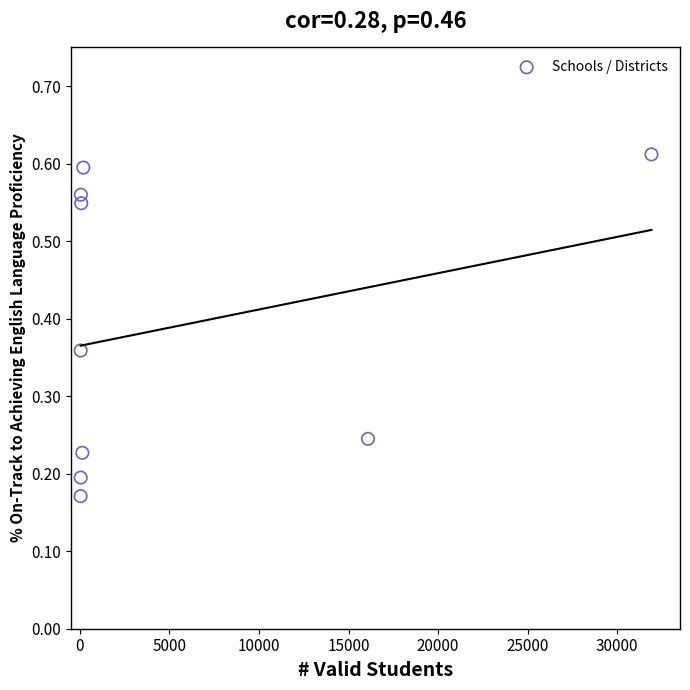

What is the average X value?

5395.9